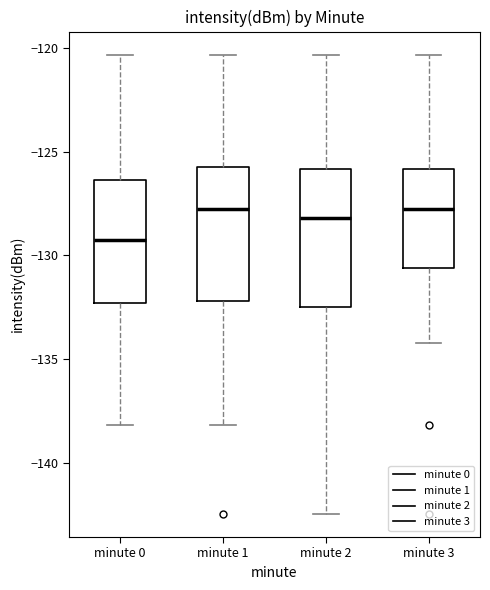

Reading left to right, read every box against the y-axis: the position of its median line, the range the box covers, and the ends of its whiskers. The values are not printed on the chart, so give them approximately, as read against the axis.

minute 0: median -129.0, box -132.5 to -126.5, whiskers -138.0 to -120.5
minute 1: median -128.0, box -132.0 to -125.5, whiskers -138.0 to -120.5
minute 2: median -128.0, box -132.5 to -126.0, whiskers -142.5 to -120.5
minute 3: median -128.0, box -130.5 to -126.0, whiskers -134.0 to -120.5